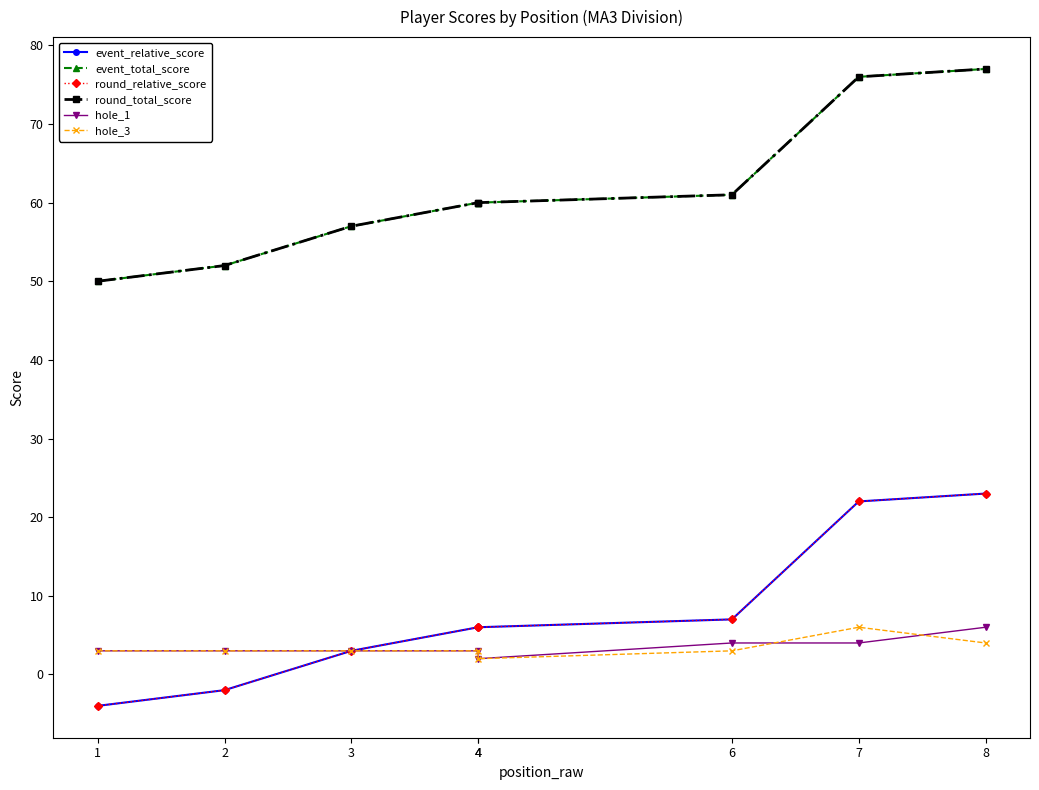

Is it true that event_relative_score equals 3 at 6?

False